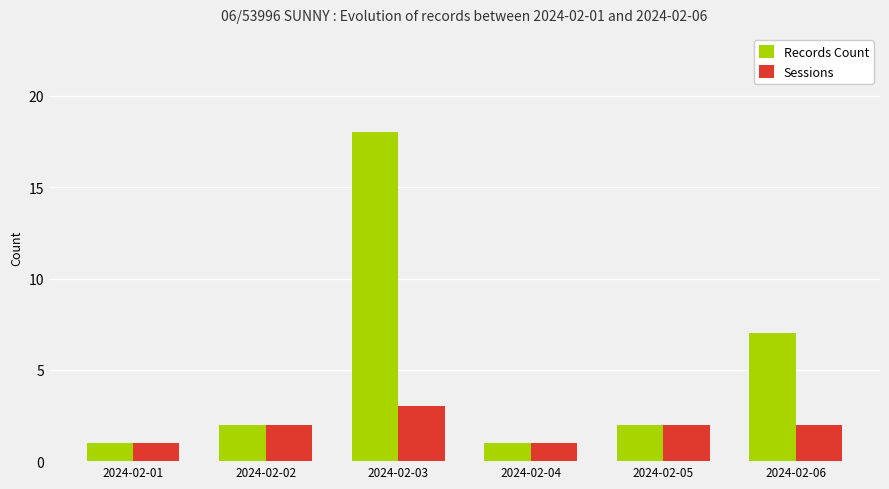

Reading left to right, extract all data points from this chart.

Records Count: 2024-02-01=1	2024-02-02=2	2024-02-03=18	2024-02-04=1	2024-02-05=2	2024-02-06=7
Sessions: 2024-02-01=1	2024-02-02=2	2024-02-03=3	2024-02-04=1	2024-02-05=2	2024-02-06=2